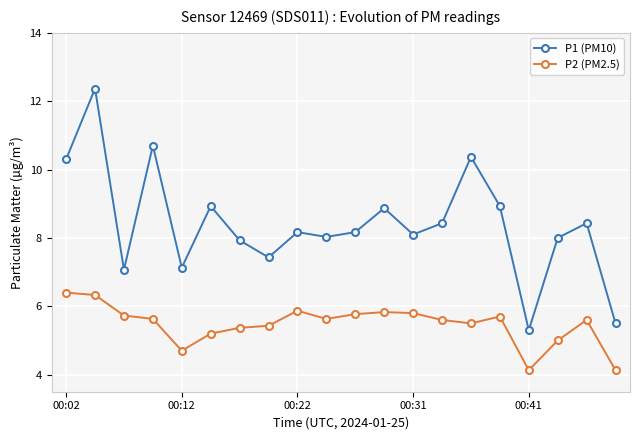

What is the minimum value shown in the chart?

4.1